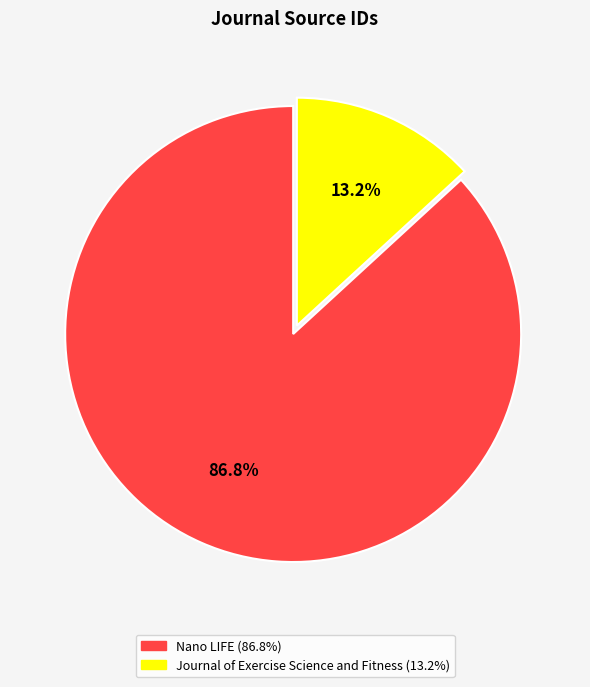

Is the sum of Nano LIFE and Journal of Exercise Science and Fitness greater than half?

Yes